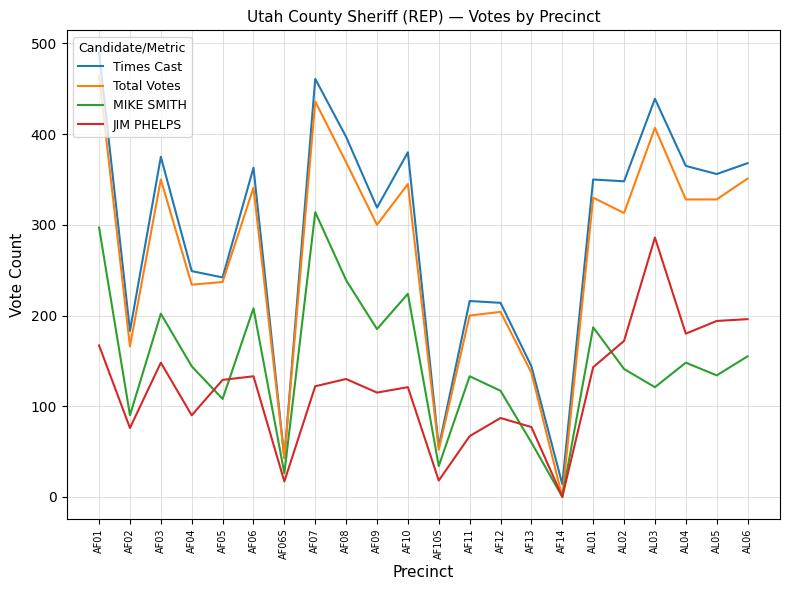

True or false: MIKE SMITH and Times Cast intersect in this chart.

False